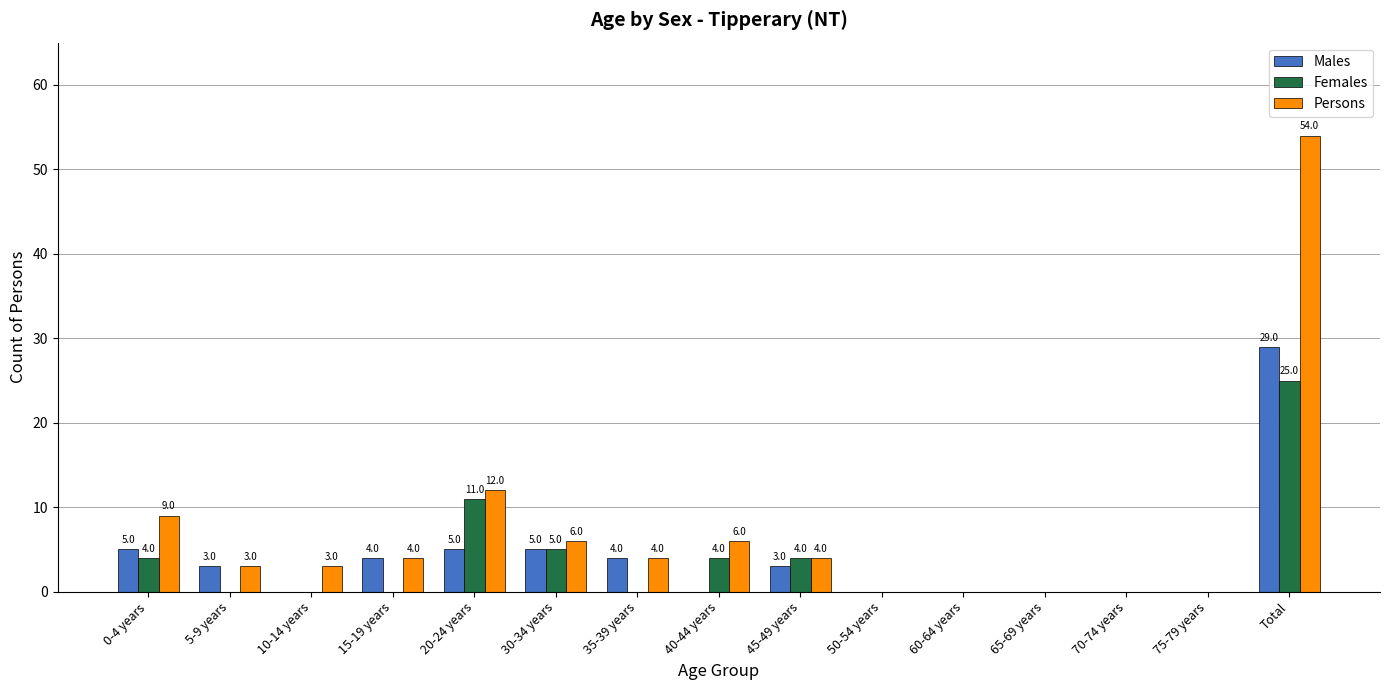

How many values in the Females series exceed 0?

6